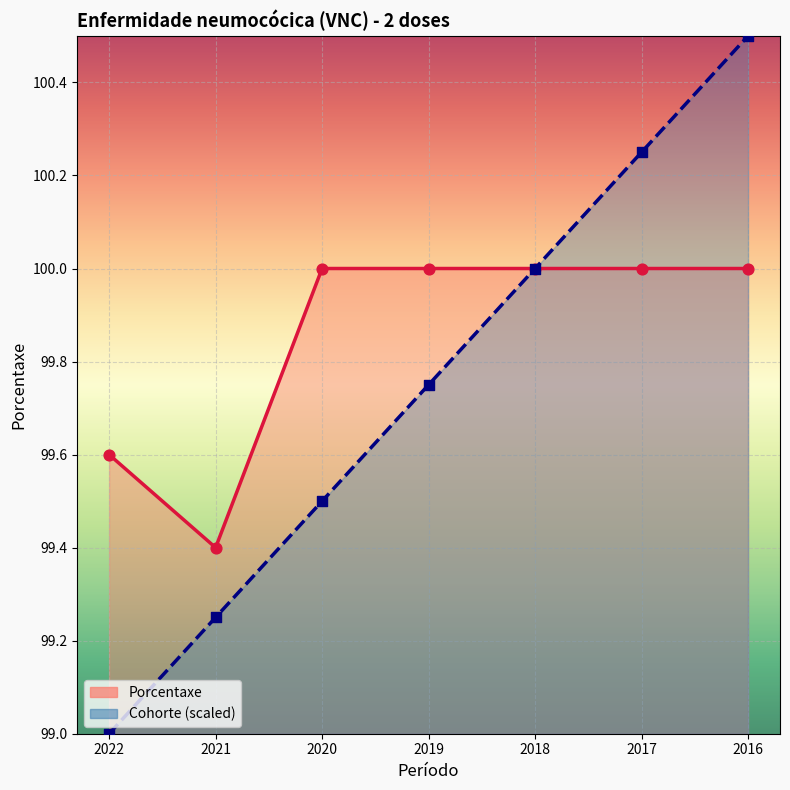

Approximately how many times larger is the value at 2022 compared to 2021?

1.0